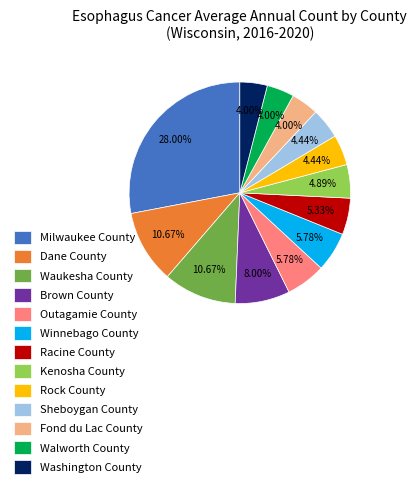

Between Waukesha County and Fond du Lac County, which is larger?

Waukesha County